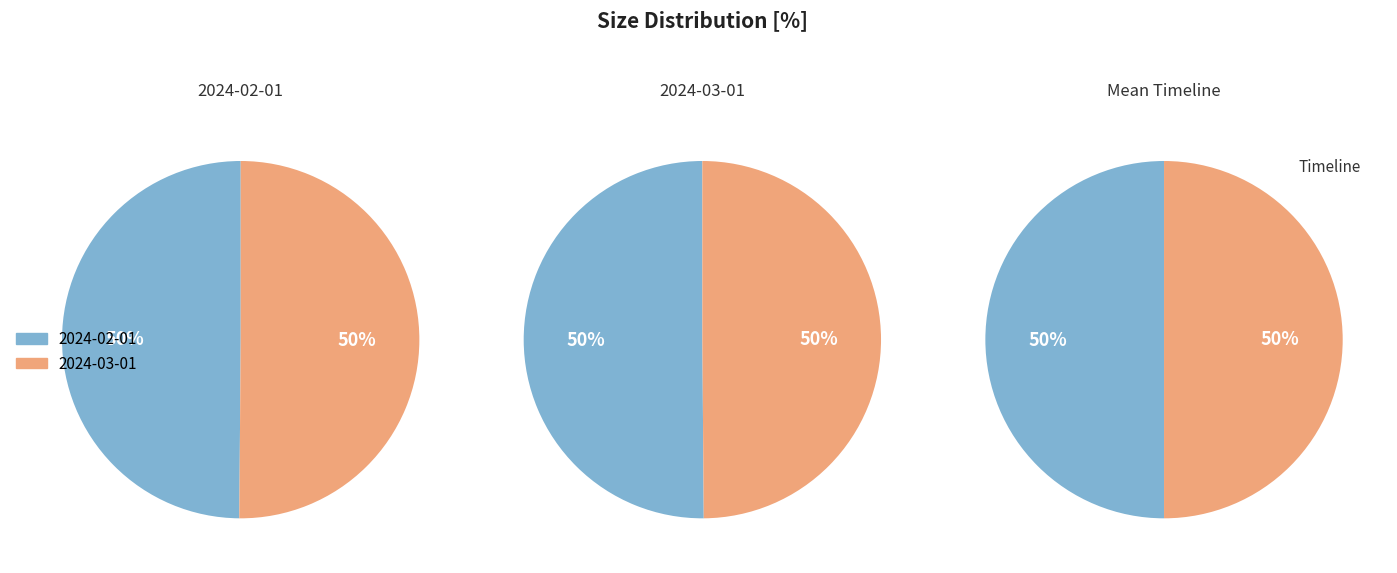

Which category has the biggest portion of the pie?

2024-03-01T00:00:00.000Z